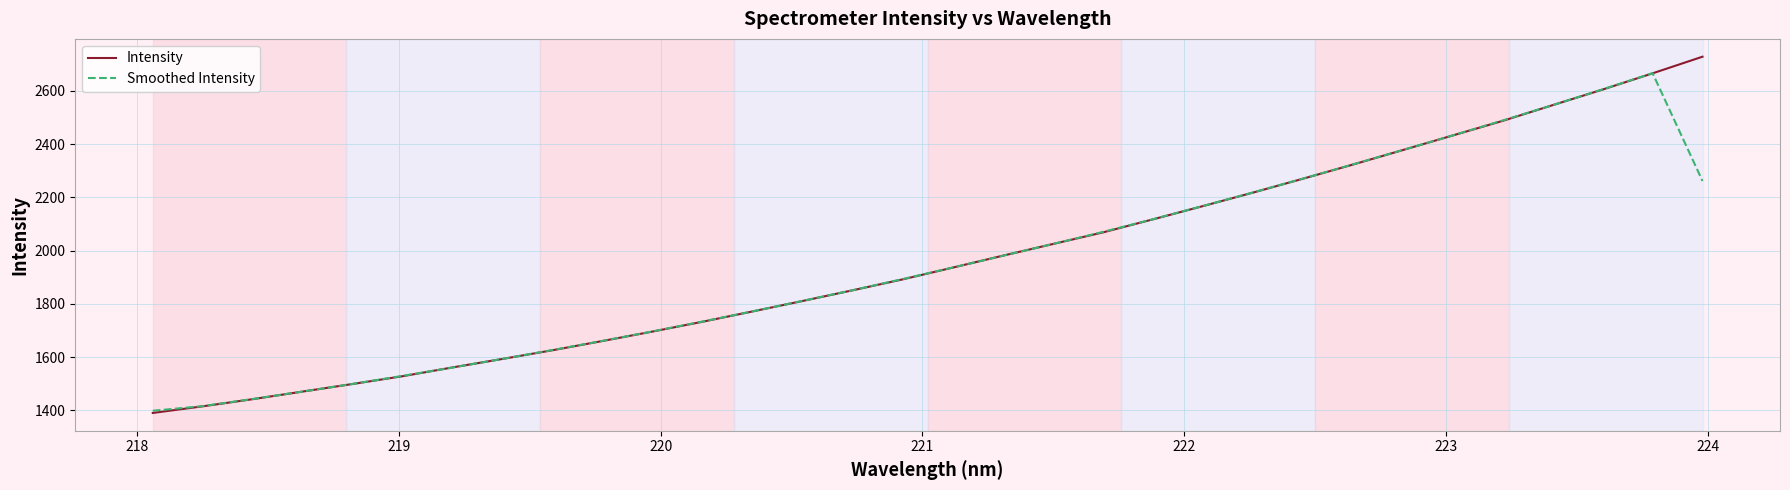

What is the highest value of the Intensity series?

2728.4